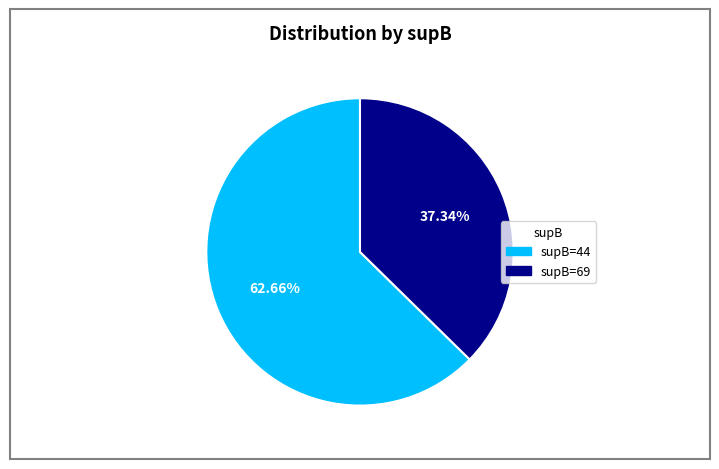

Is there any slice that represents more than half of the pie?

Yes